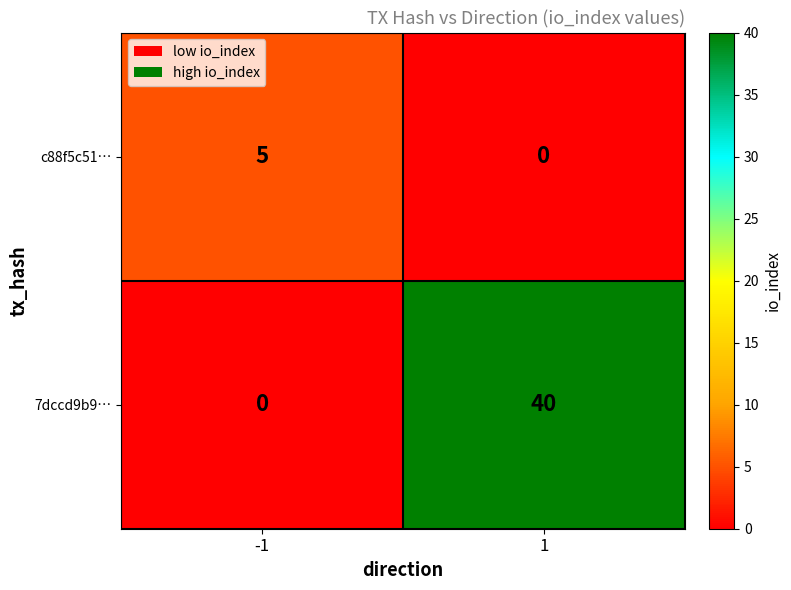

Is the value of 7dccd9b9… at 1 greater than the value of c88f5c51… at -1?

Yes